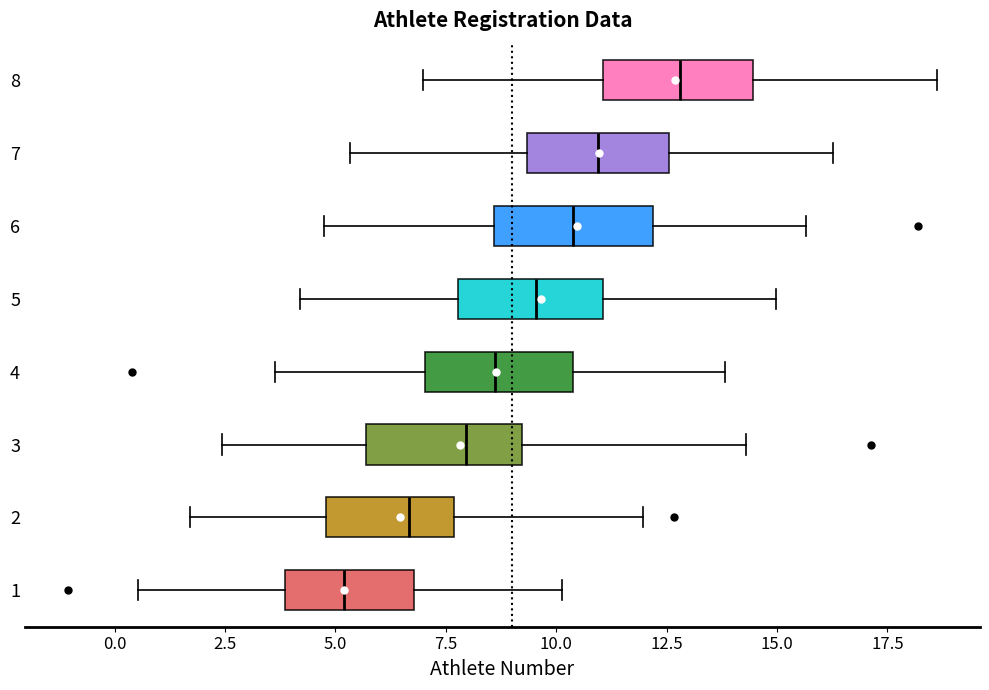

Where is the right edge of the box at y = 4 on the x-axis? The values are not printed on the chart, so give them approximately, as read against the axis.

10.5